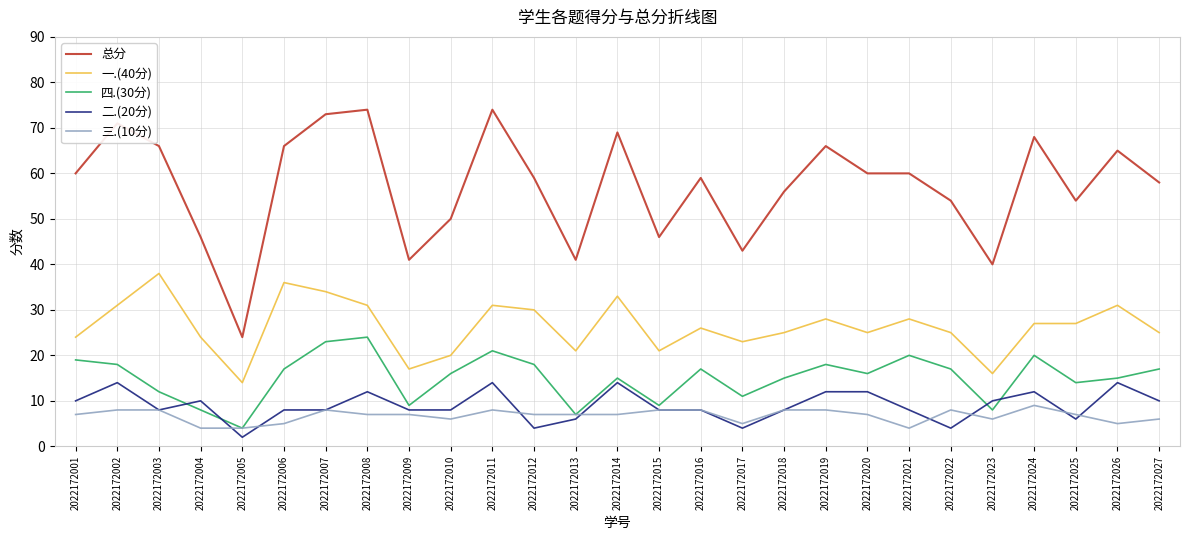

What is the lowest value of the 四.(30分) series?

4